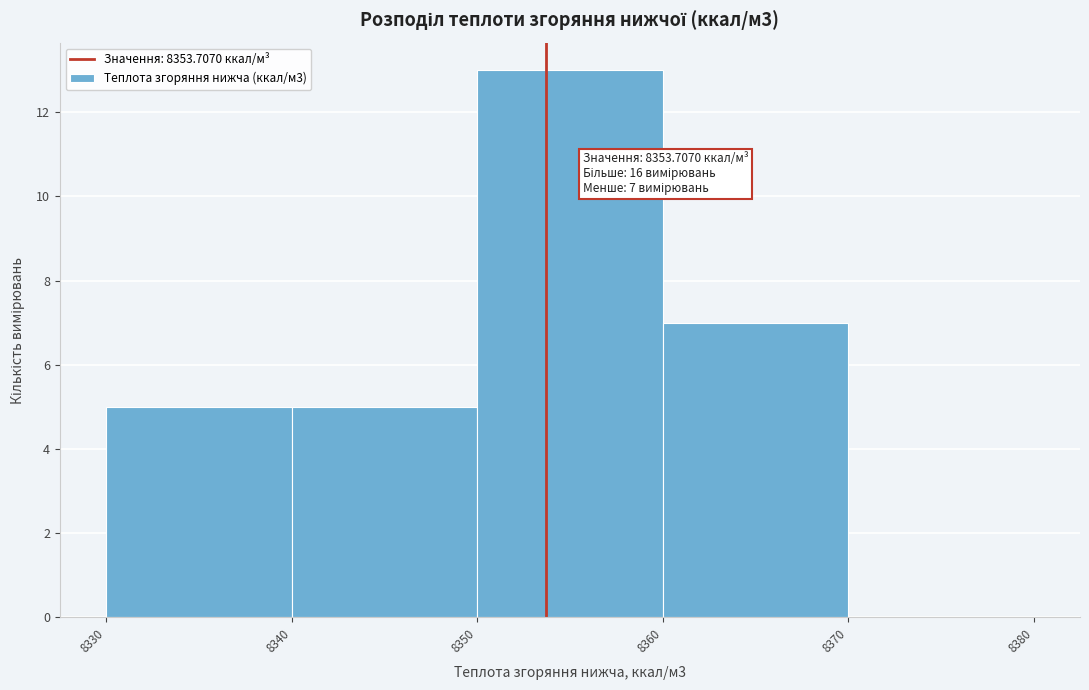

Over which range of the x-axis is the bar tallest?

8350 to 8360